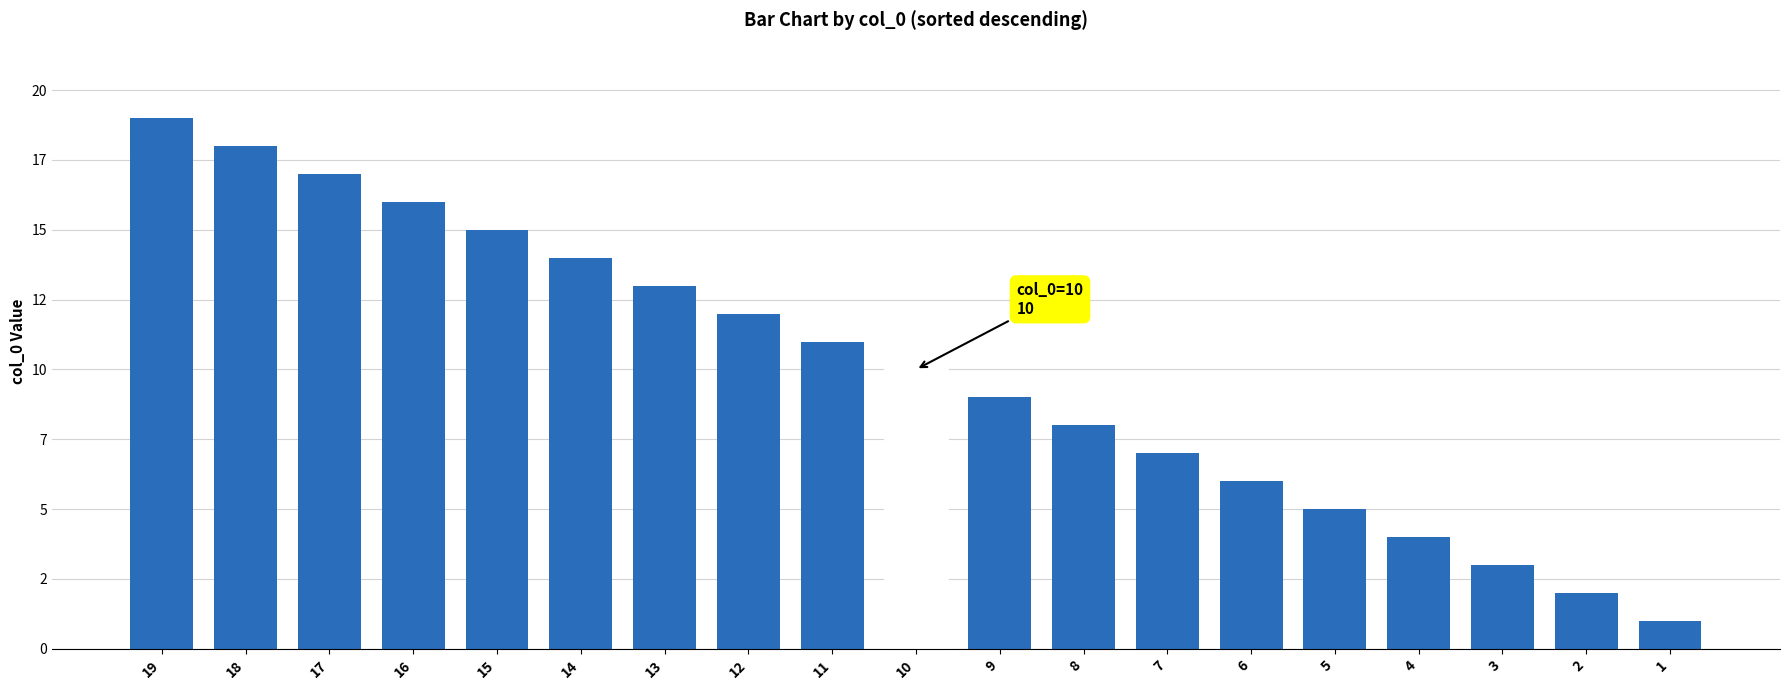

What is the difference between the maximum and minimum values?

18